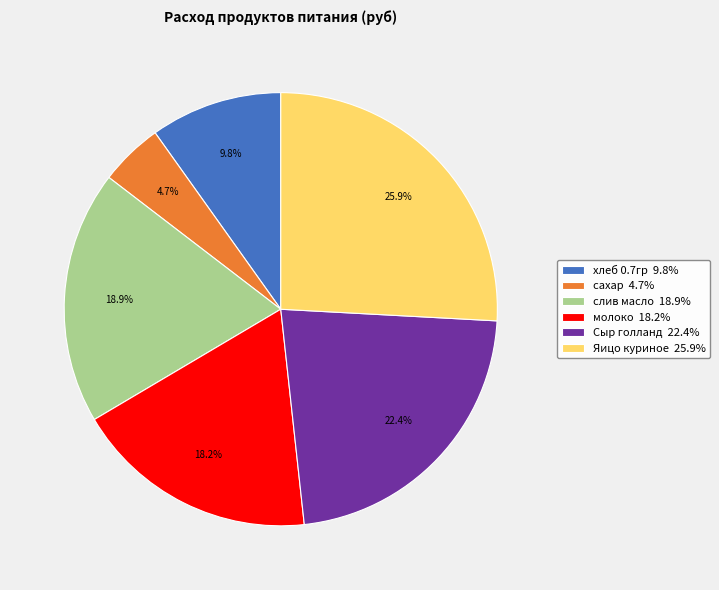

What portion of the pie excludes молоко?

81.8%